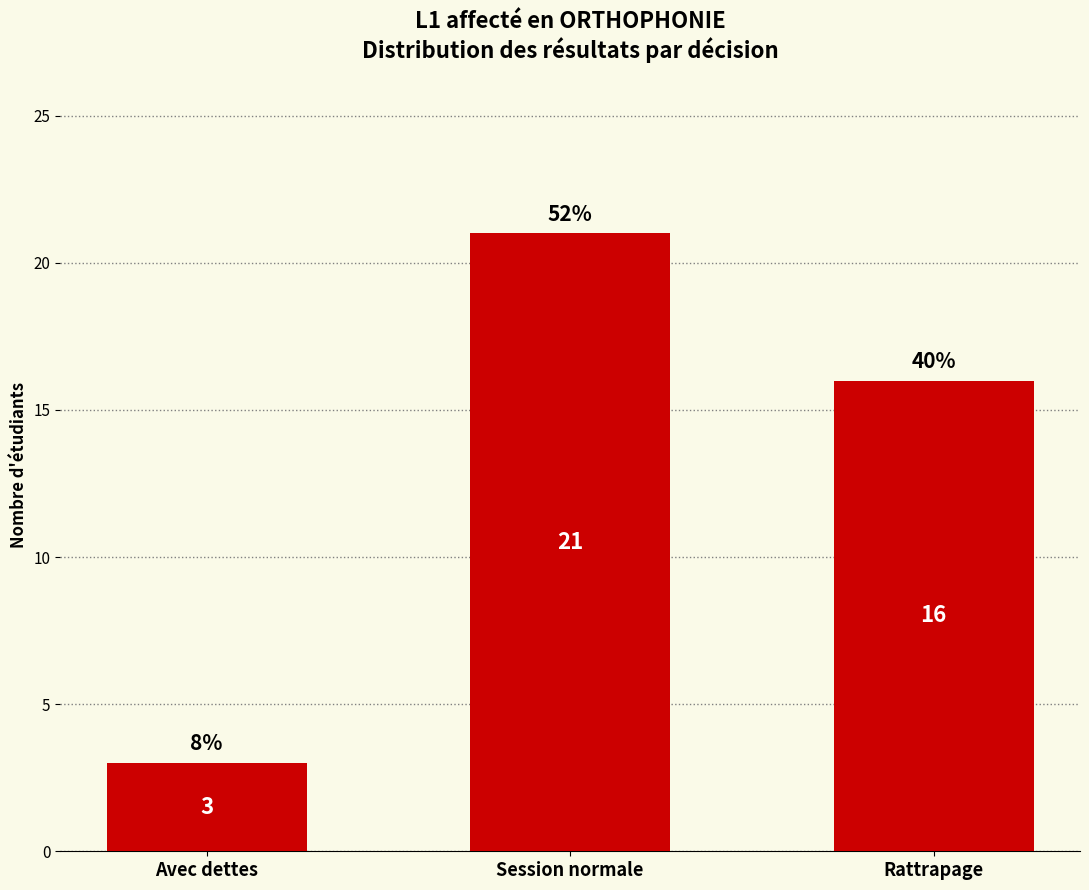

Are the bars horizontal?

No